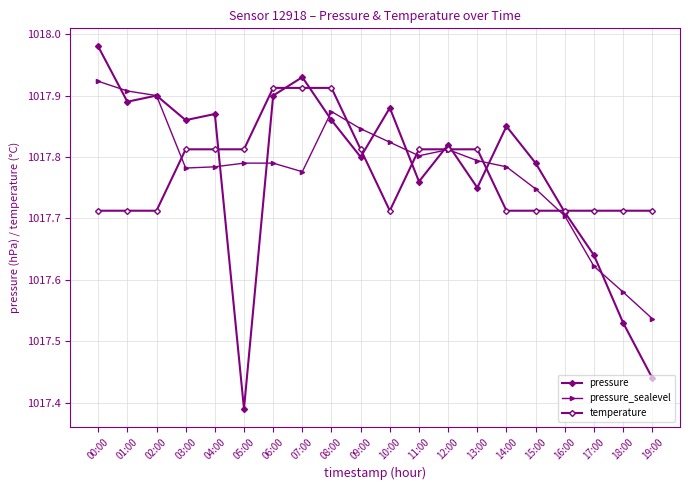

Reading right to left, list all the values displayed in this chart.

pressure: 19:00=1017.4	18:00=1017.5	17:00=1017.6	16:00=1017.7	15:00=1017.8	14:00=1017.9	13:00=1017.8	12:00=1017.8	11:00=1017.8	10:00=1017.9	09:00=1017.8	08:00=1017.9	07:00=1017.9	06:00=1017.9	05:00=1017.4	04:00=1017.9	03:00=1017.9	02:00=1017.9	01:00=1017.9	00:00=1018.0
pressure_sealevel: 19:00=1017.5	18:00=1017.6	17:00=1017.6	16:00=1017.7	15:00=1017.7	14:00=1017.8	13:00=1017.8	12:00=1017.8	11:00=1017.8	10:00=1017.8	09:00=1017.8	08:00=1017.9	07:00=1017.8	06:00=1017.8	05:00=1017.8	04:00=1017.8	03:00=1017.8	02:00=1017.9	01:00=1017.9	00:00=1017.9
temperature: 19:00=1017.7	18:00=1017.7	17:00=1017.7	16:00=1017.7	15:00=1017.7	14:00=1017.7	13:00=1017.8	12:00=1017.8	11:00=1017.8	10:00=1017.7	09:00=1017.8	08:00=1017.9	07:00=1017.9	06:00=1017.9	05:00=1017.8	04:00=1017.8	03:00=1017.8	02:00=1017.7	01:00=1017.7	00:00=1017.7